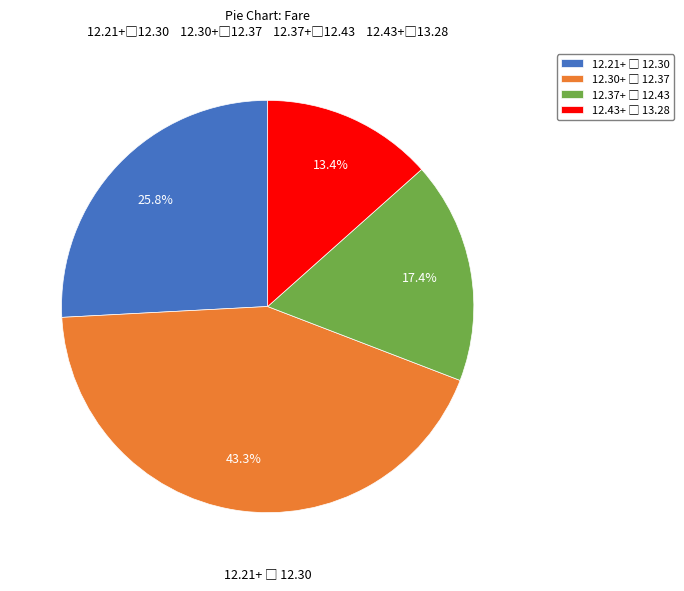

Does any single category account for the majority?

No